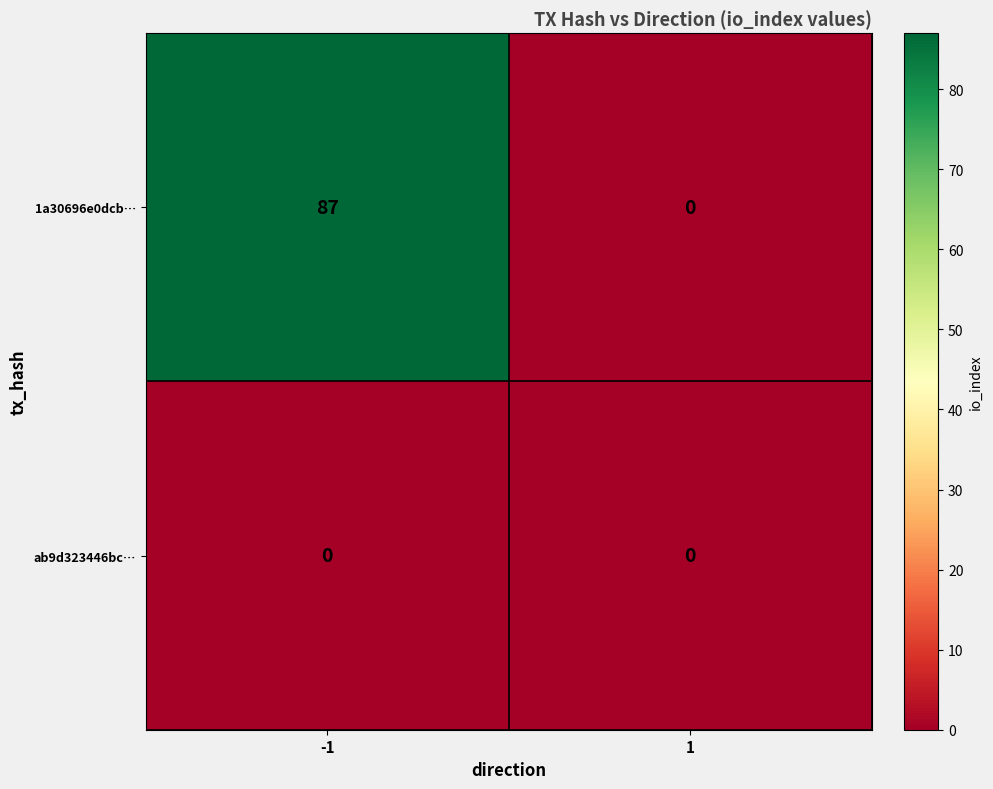

Reading right to left, list all the values displayed in this chart.

1a30696e0dcb…: 1=0	-1=87
ab9d323446bc…: 1=0	-1=0